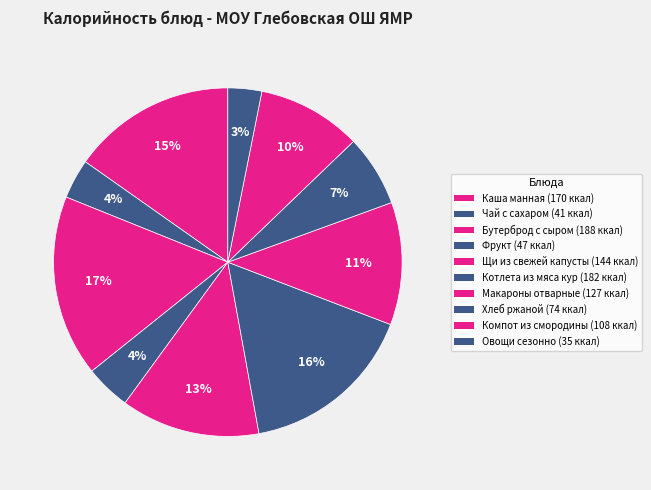

Which category has the smallest portion of the pie?

Овощи сезонно